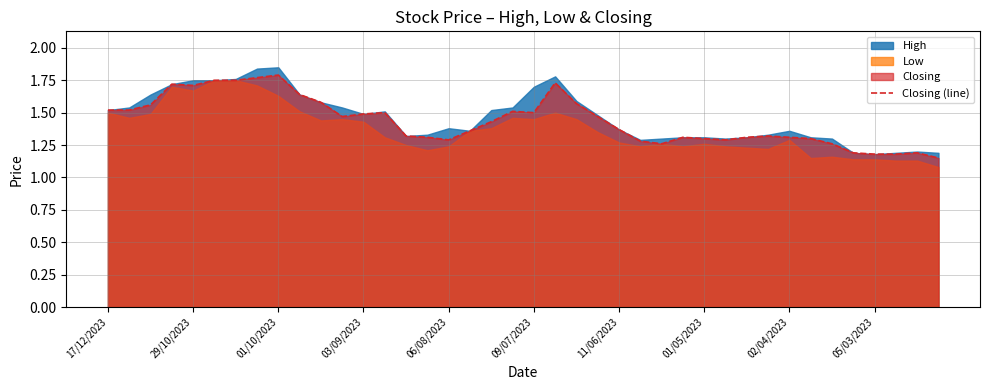

Is it true that the value at 18 is 0.4?

False